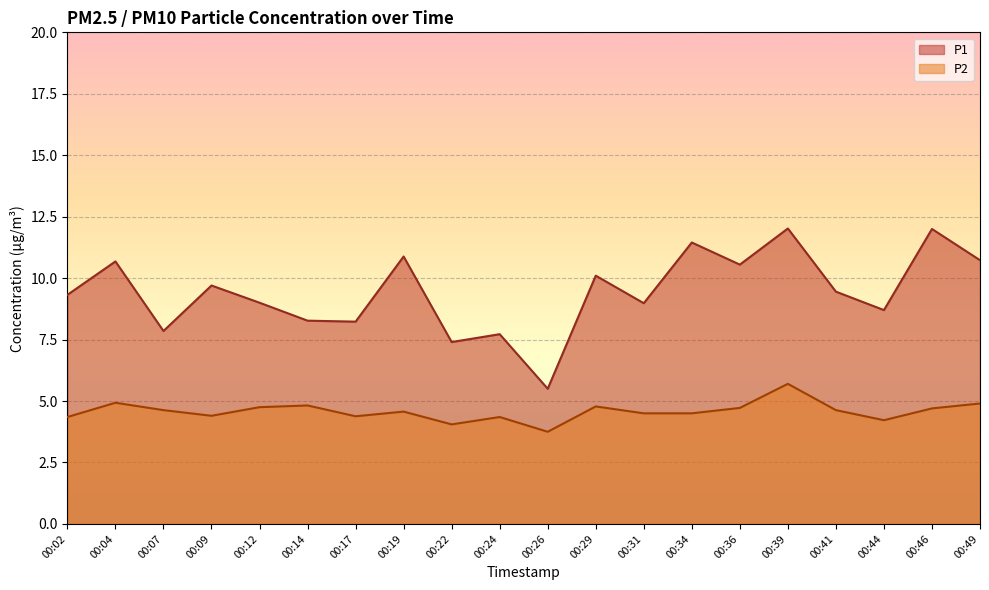

True or false: P2 and P1 intersect in this chart.

False